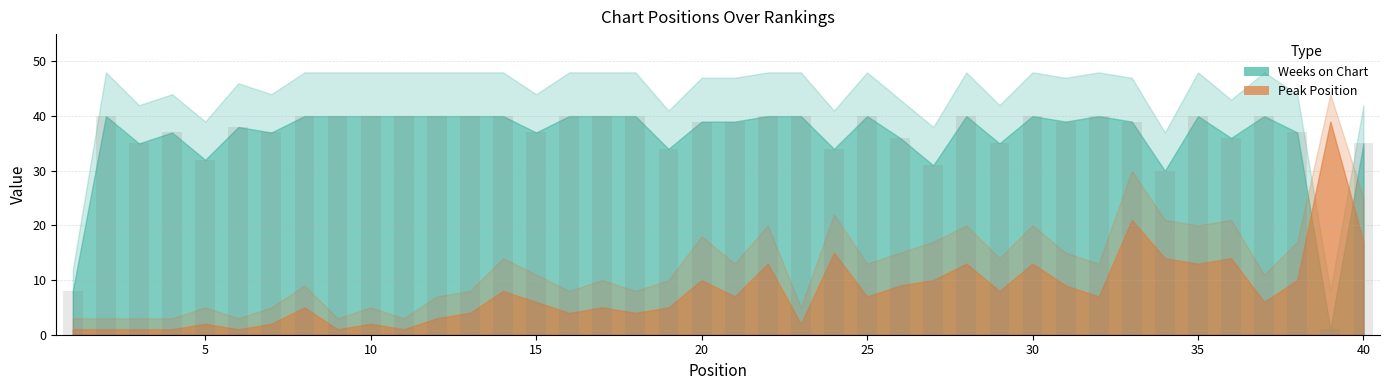

What is the value of the 10th bar from the left?

40